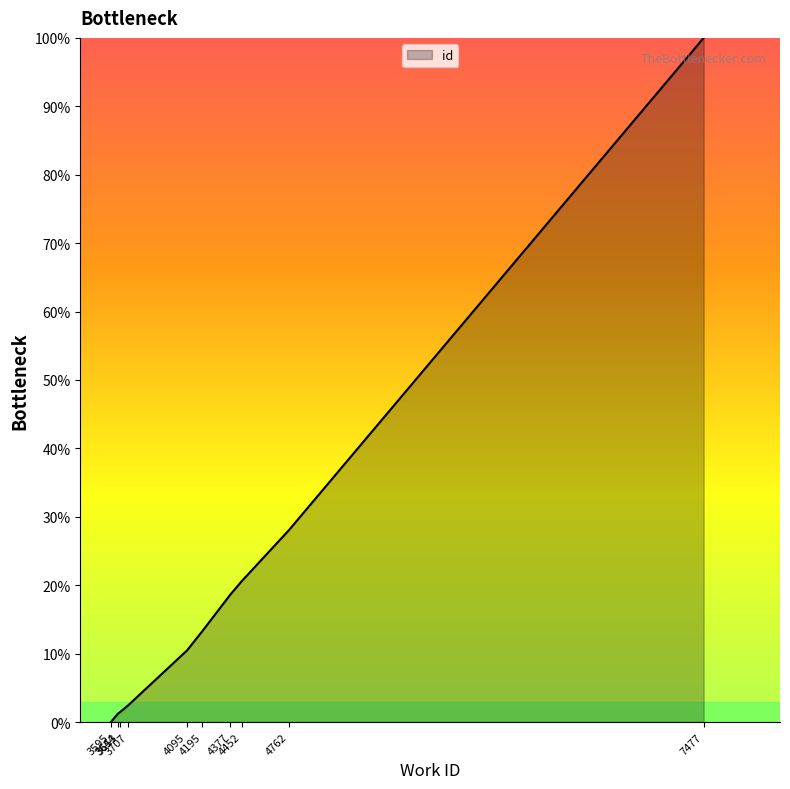

What is the greatest value displayed?

100.0